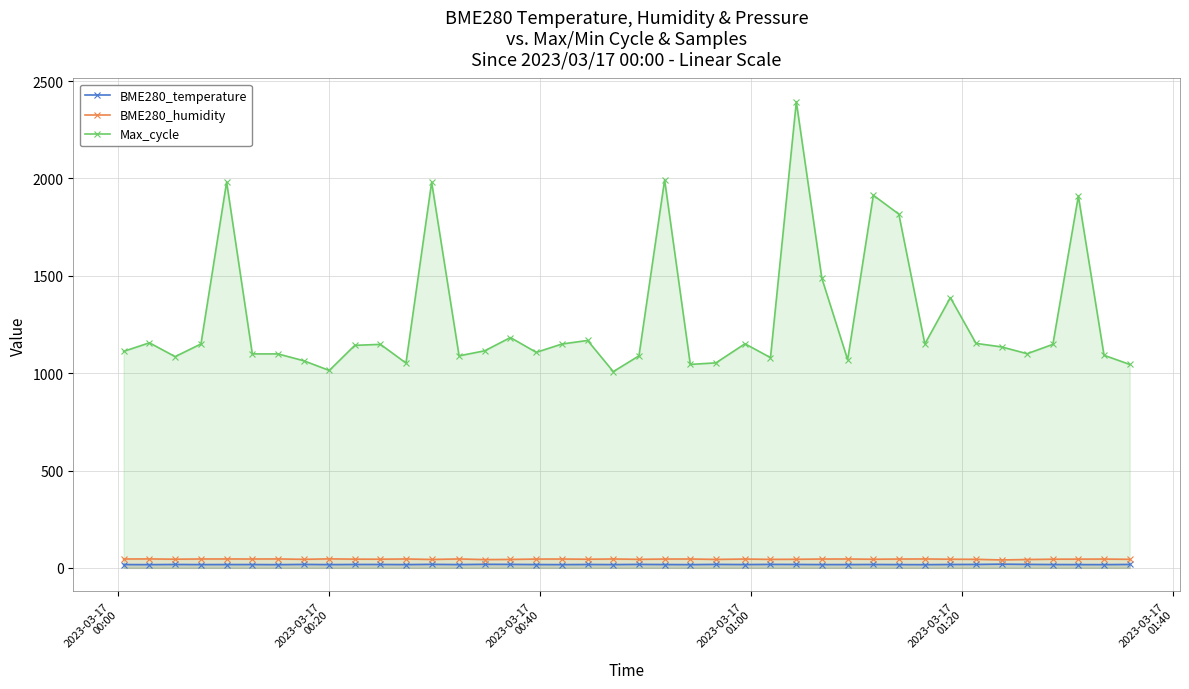

True or false: BME280_humidity has more than 2 interior local peaks.

True